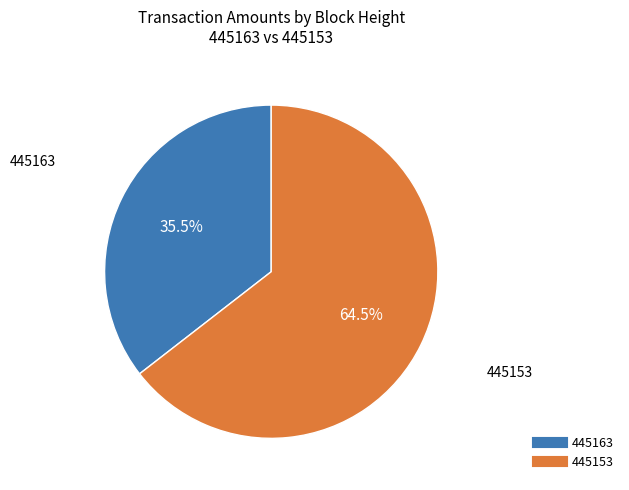

What is the ratio of the value at 445153 to the value at 445163?

1.8